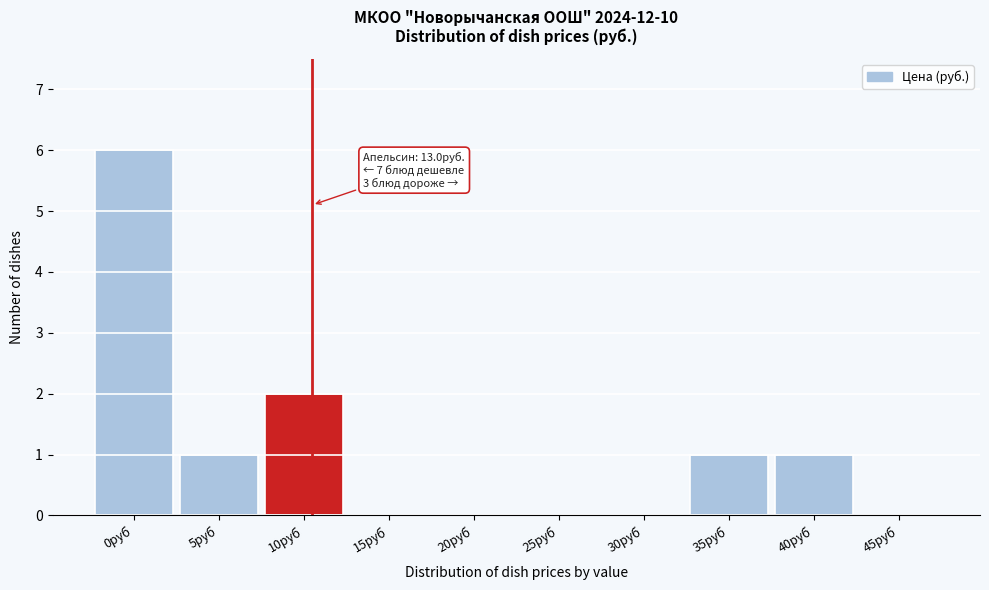

Reading left to right, extract all data points from this chart.

0руб=6	5руб=1	10руб=2	15руб=0	20руб=0	25руб=0	30руб=0	35руб=1	40руб=1	45руб=0